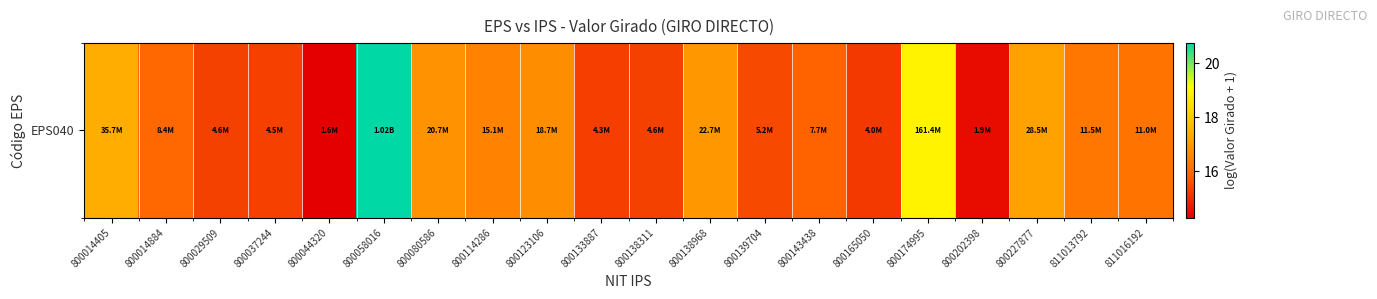

What is the sum of all values?

326.2